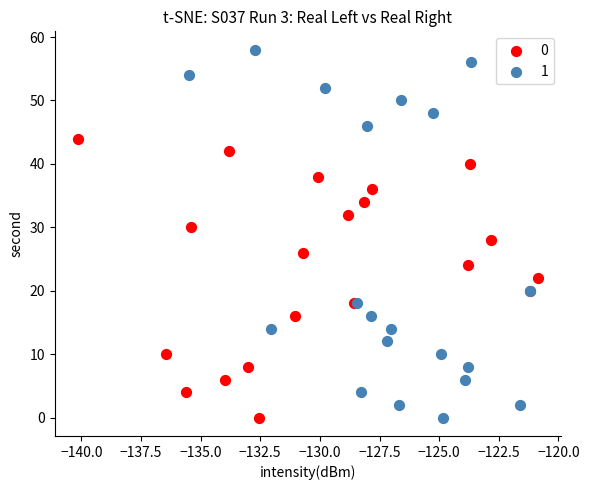

Which series contains the highest Y value?

1